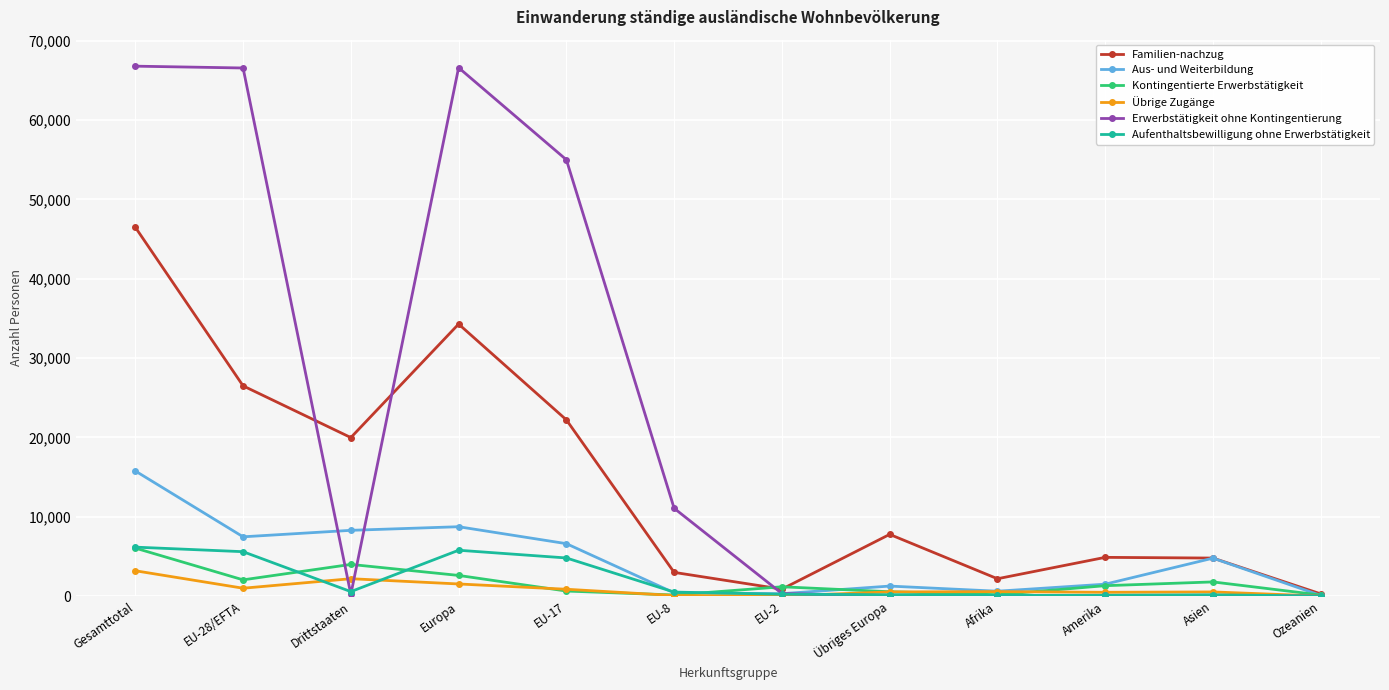

What is the difference between the second highest and second lowest values in the Aufenthaltsbewilligung ohne Erwerbstätigkeit series?

5696